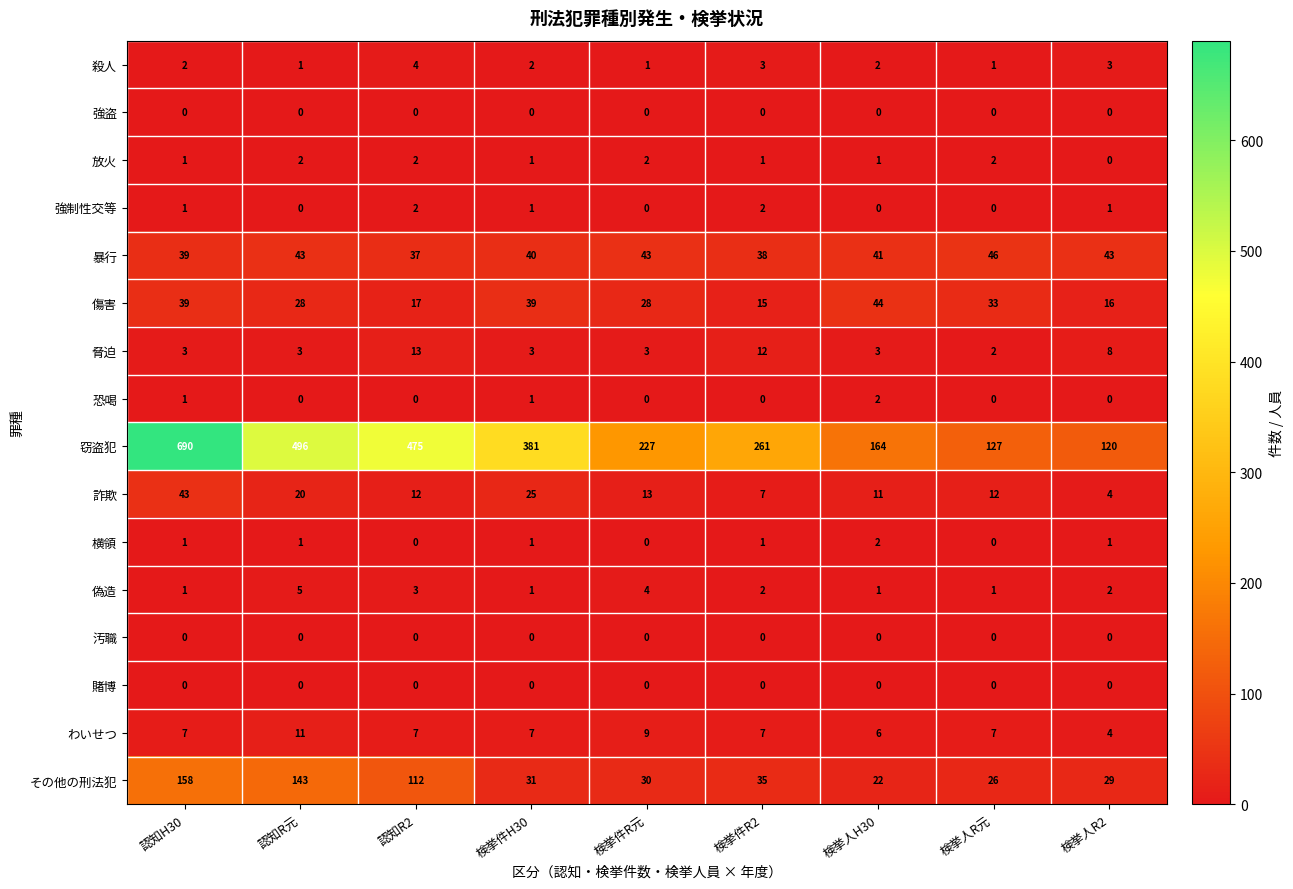

At which label does 脅迫 reach its peak?

認知R2